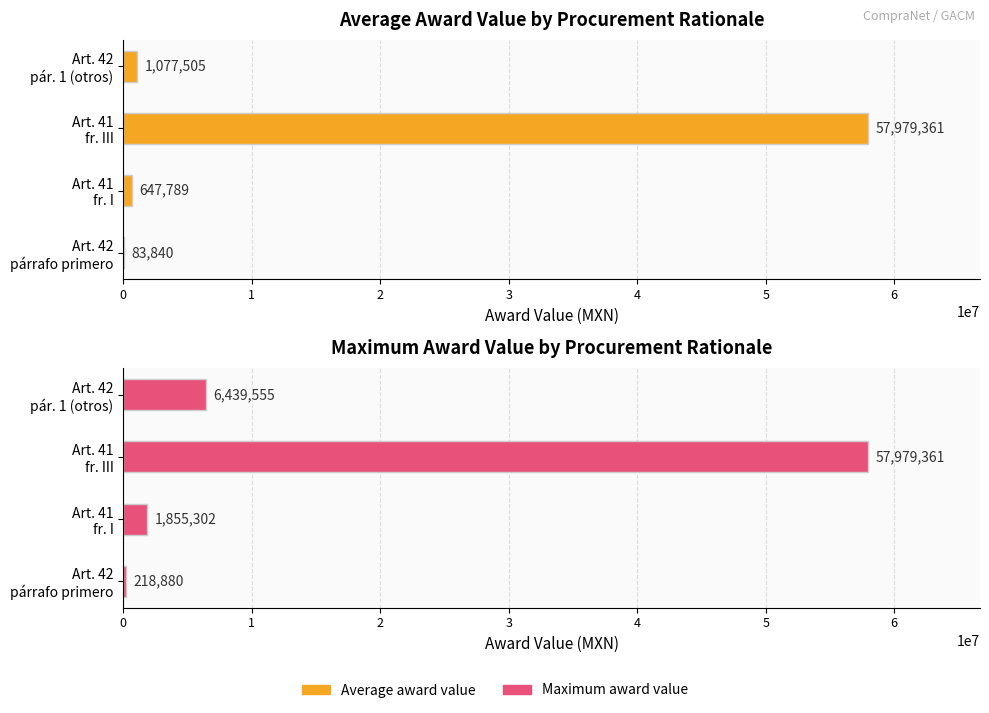

Rank the series by their average value, from highest to lowest.

Maximum award value, Average award value